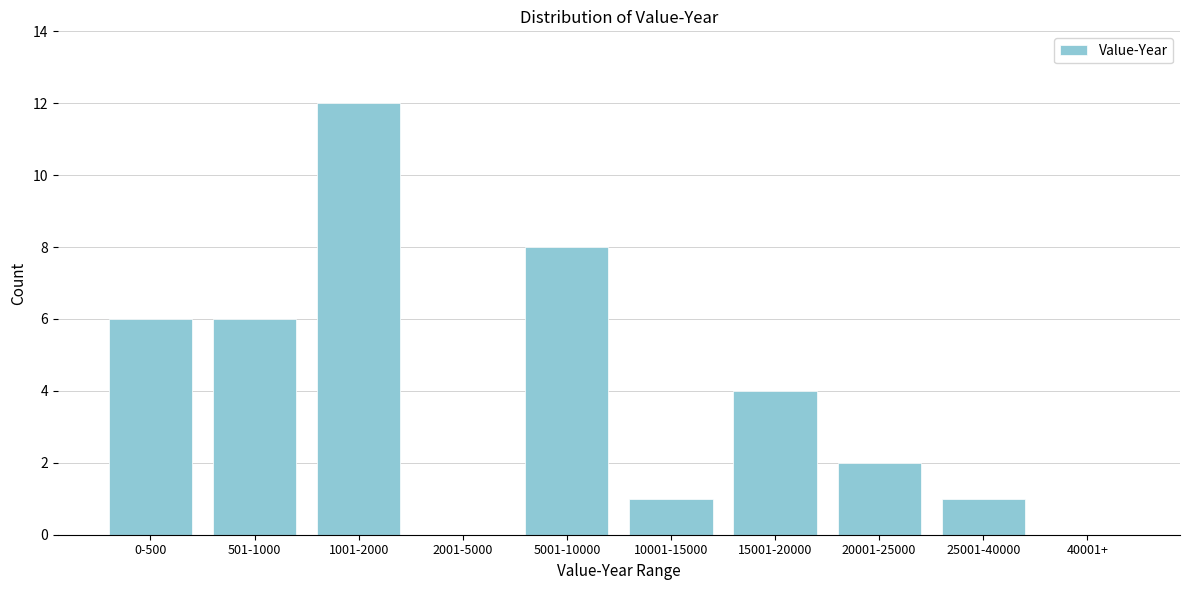

Reading left to right, extract all data points from this chart.

0-500=6	501-1000=6	1001-2000=12	2001-5000=0	5001-10000=8	10001-15000=1	15001-20000=4	20001-25000=2	25001-40000=1	40001+=0